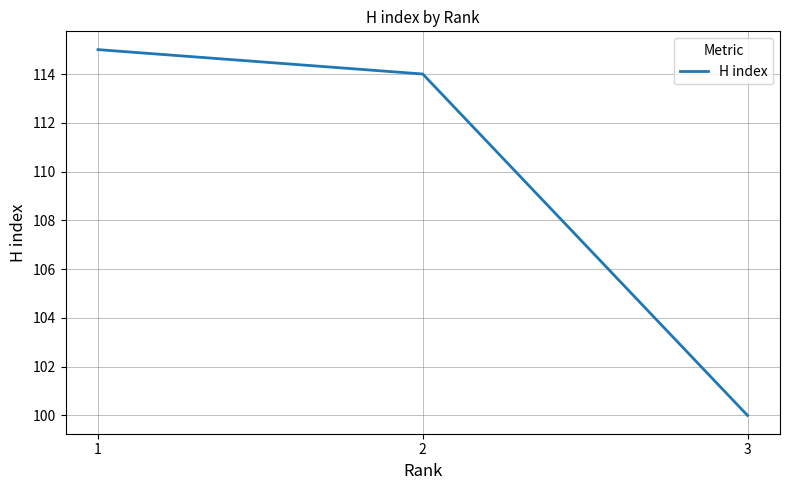

Reading left to right, list all the values displayed in this chart.

1=115	2=114	3=100